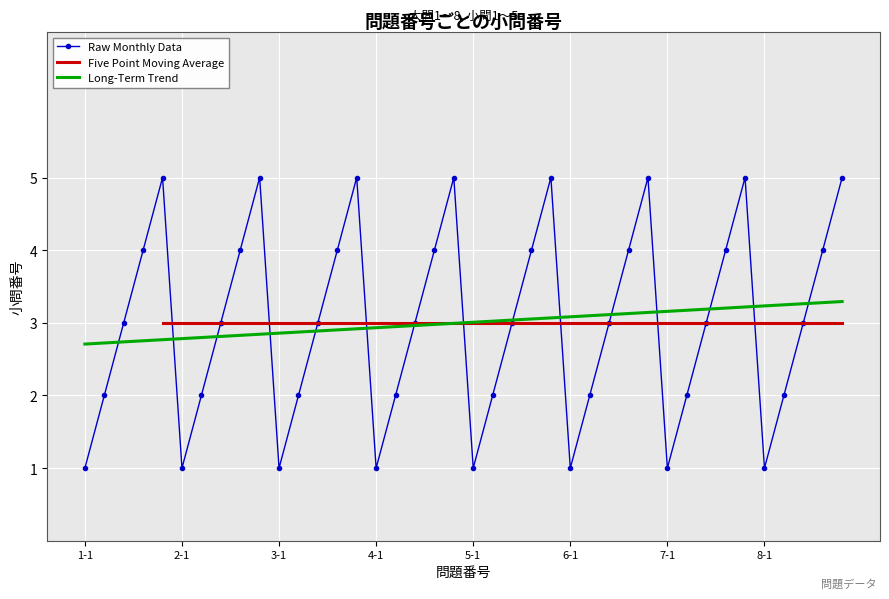

What is the change in value from 3-3 to 8-2?

-1